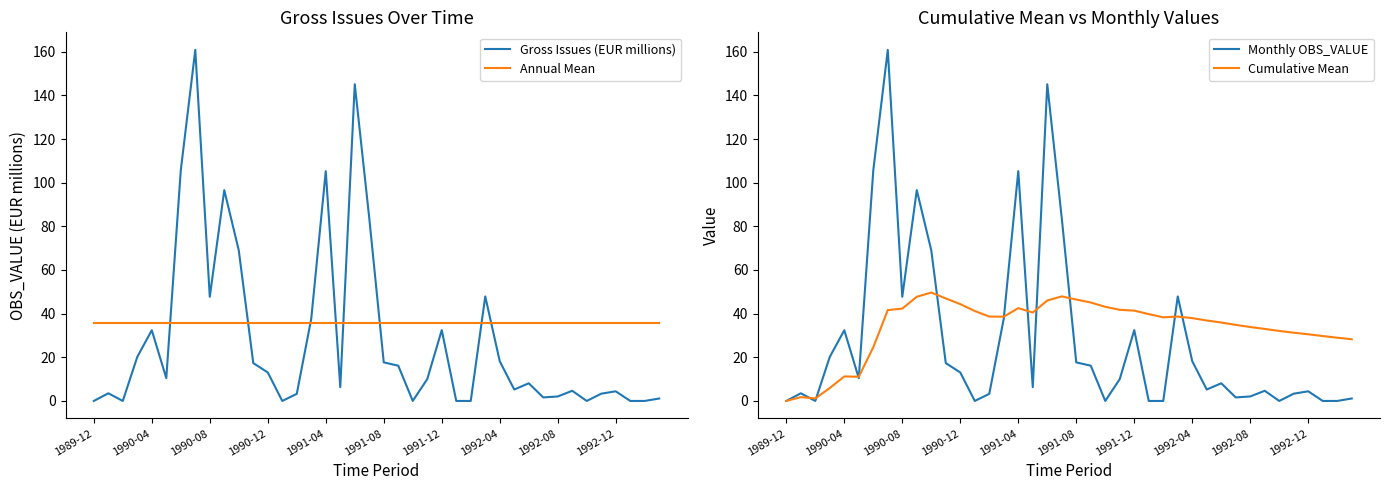

Rank the series by their maximum value, from lowest to highest.

Annual Mean, Cumulative Mean, Gross Issues (EUR millions), Monthly OBS_VALUE